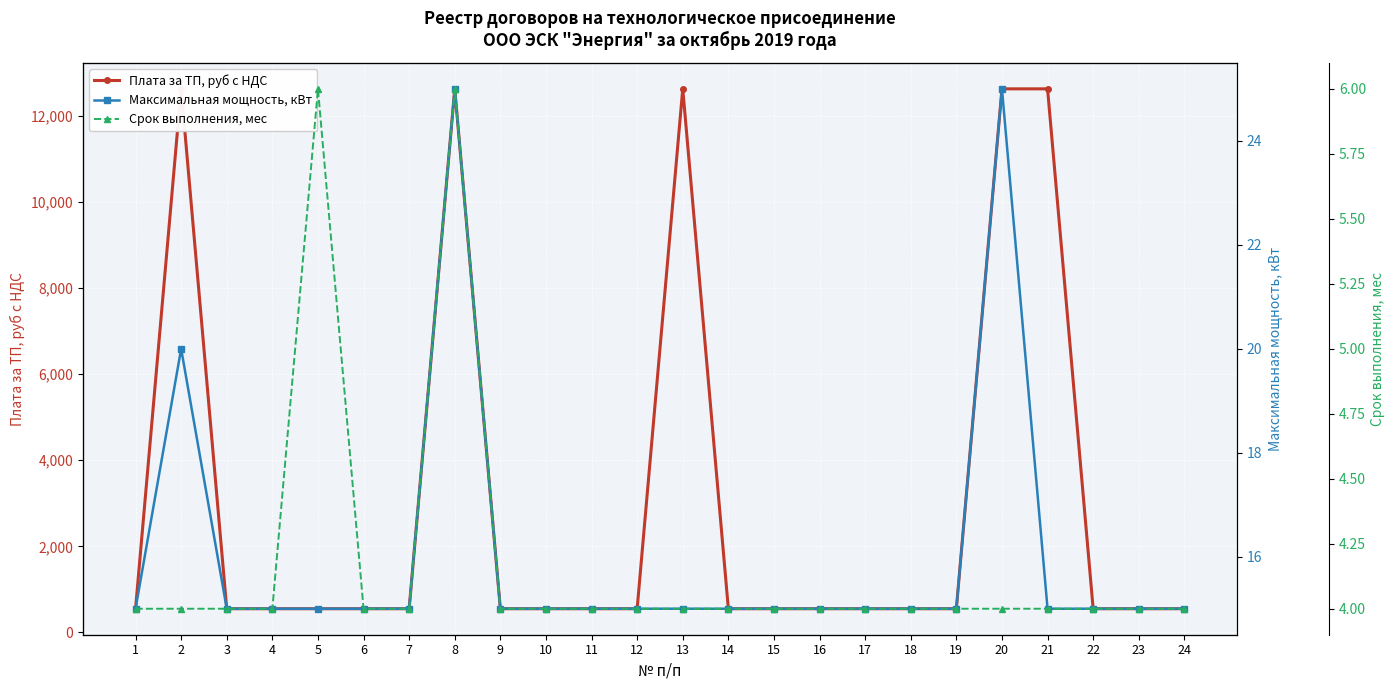

List the labels in order of Срок выполнения, мес value, largest first.

5, 8, 1, 2, 3, 4, 6, 7, 9, 10, 11, 12, 13, 14, 15, 16, 17, 18, 19, 20, 21, 22, 23, 24